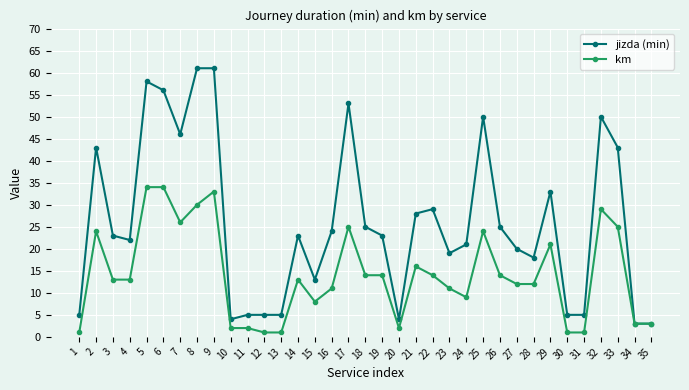

The jizda (min) series shows 61 at 9. True or false?

True